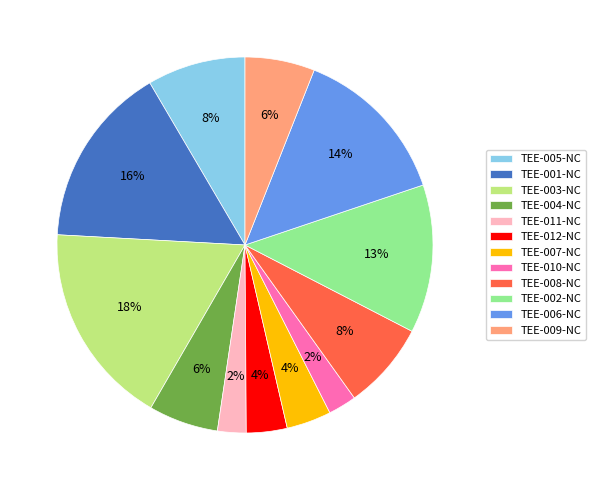

What is the ratio of the value at TEE-008-NC to the value at TEE-009-NC?

1.3